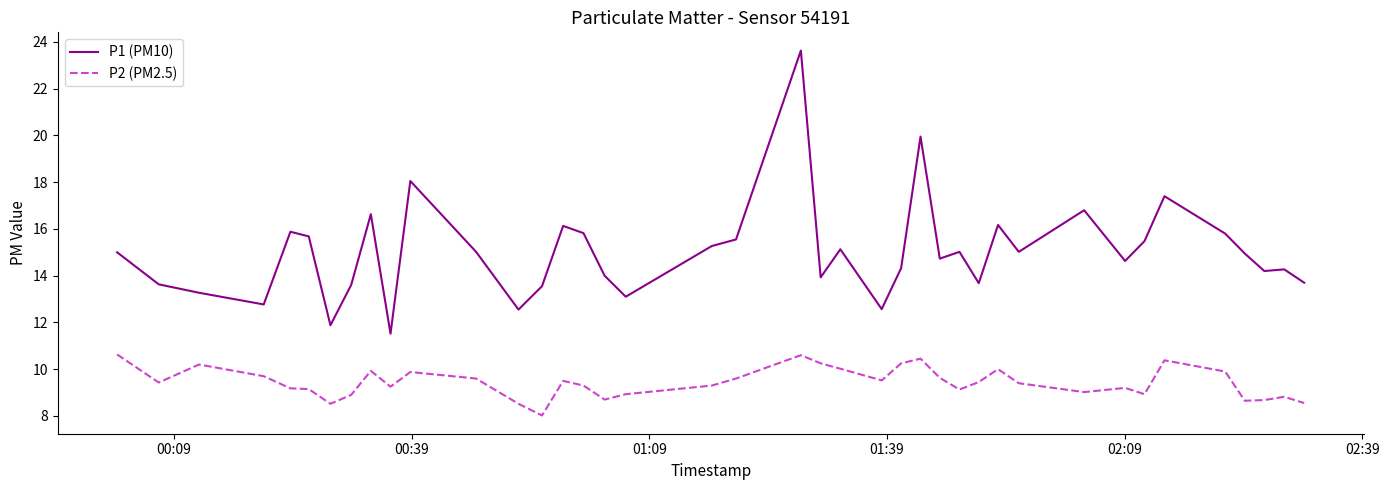

What are all the series names shown in the legend?

P1 (PM10), P2 (PM2.5)